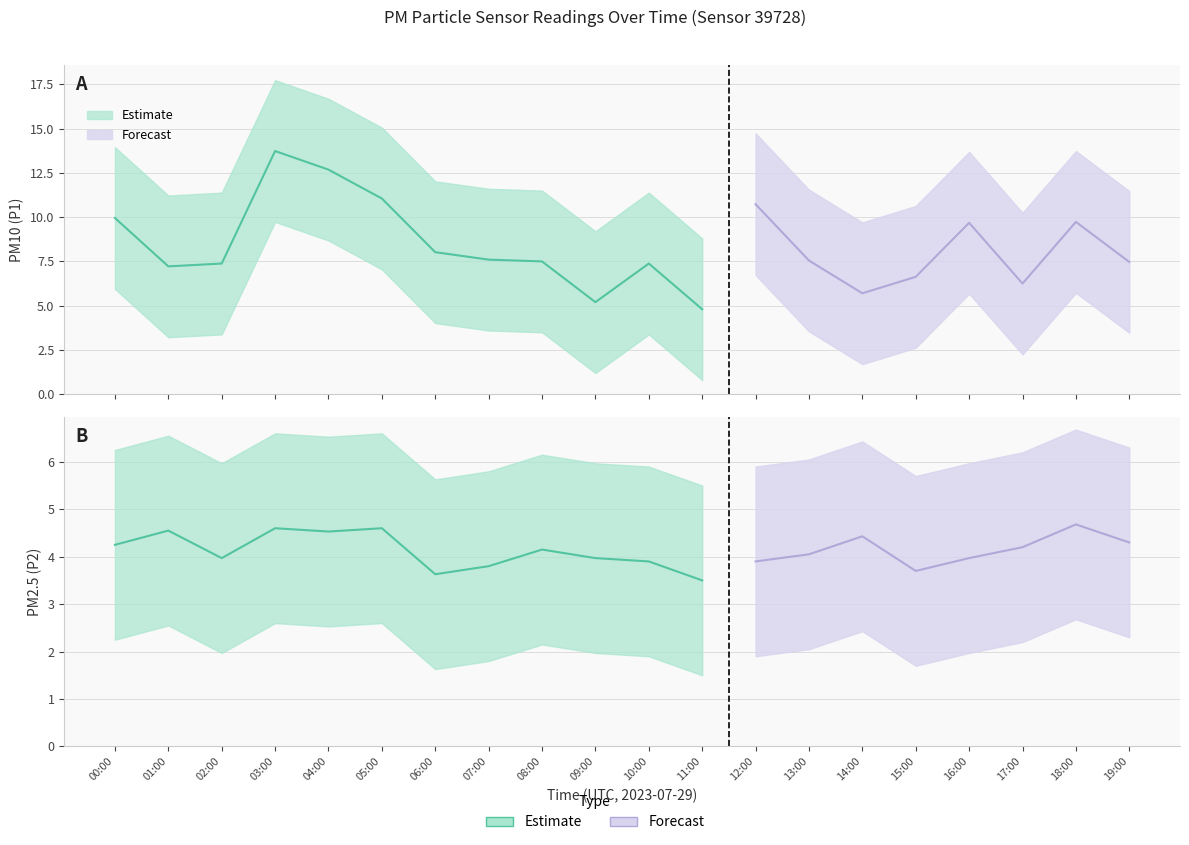

Reading left to right, extract all data points from this chart.

P1: 00:00=9.9	01:00=7.2	02:00=7.4	03:00=13.7	04:00=12.7	05:00=11.1	06:00=8.0	07:00=7.6	08:00=7.5	09:00=5.2	10:00=7.4	11:00=4.8	12:00=10.7	13:00=7.5	14:00=5.7	15:00=6.6	16:00=9.7	17:00=6.2	18:00=9.7	19:00=7.5
P1_upper: 00:00=13.9	01:00=11.2	02:00=11.4	03:00=17.7	04:00=16.7	05:00=15.1	06:00=12.0	07:00=11.6	08:00=11.5	09:00=9.2	10:00=11.4	11:00=8.8	12:00=14.7	13:00=11.6	14:00=9.7	15:00=10.6	16:00=13.7	17:00=10.2	18:00=13.7	19:00=11.5
P1_lower: 00:00=6.0	01:00=3.2	02:00=3.4	03:00=9.7	04:00=8.7	05:00=7.0	06:00=4.0	07:00=3.6	08:00=3.5	09:00=1.2	10:00=3.4	11:00=0.8	12:00=6.7	13:00=3.5	14:00=1.7	15:00=2.6	16:00=5.7	17:00=2.2	18:00=5.7	19:00=3.5
P2: 00:00=4.2	01:00=4.5	02:00=4.0	03:00=4.6	04:00=4.5	05:00=4.6	06:00=3.6	07:00=3.8	08:00=4.2	09:00=4.0	10:00=3.9	11:00=3.5	12:00=3.9	13:00=4.0	14:00=4.4	15:00=3.7	16:00=4.0	17:00=4.2	18:00=4.7	19:00=4.3
P2_upper: 00:00=6.2	01:00=6.5	02:00=6.0	03:00=6.6	04:00=6.5	05:00=6.6	06:00=5.6	07:00=5.8	08:00=6.2	09:00=6.0	10:00=5.9	11:00=5.5	12:00=5.9	13:00=6.0	14:00=6.4	15:00=5.7	16:00=6.0	17:00=6.2	18:00=6.7	19:00=6.3
P2_lower: 00:00=2.2	01:00=2.5	02:00=2.0	03:00=2.6	04:00=2.5	05:00=2.6	06:00=1.6	07:00=1.8	08:00=2.1	09:00=2.0	10:00=1.9	11:00=1.5	12:00=1.9	13:00=2.0	14:00=2.4	15:00=1.7	16:00=2.0	17:00=2.2	18:00=2.7	19:00=2.3